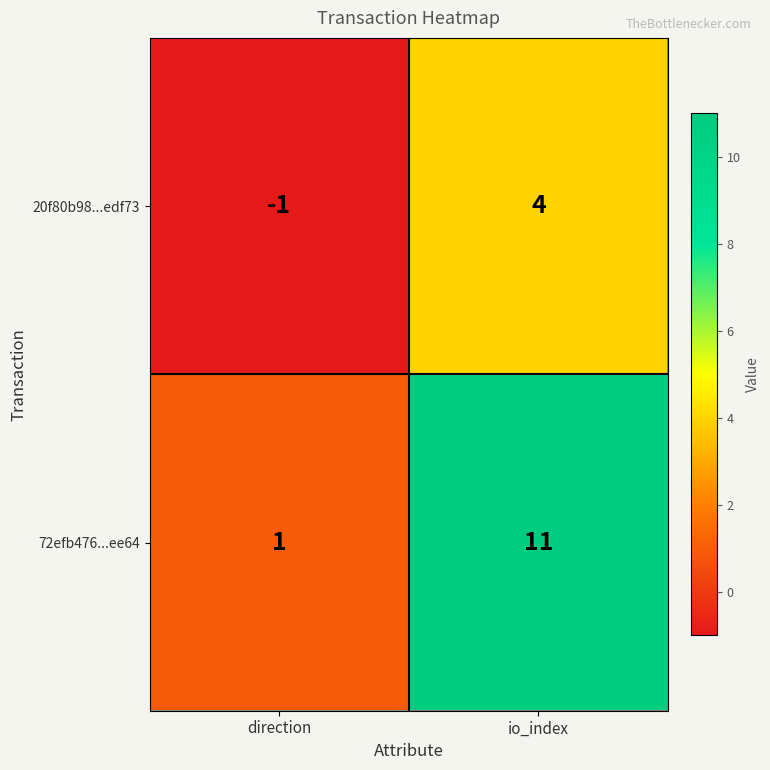

Where is 20f80b98...edf73 nearest to the value 1?

direction